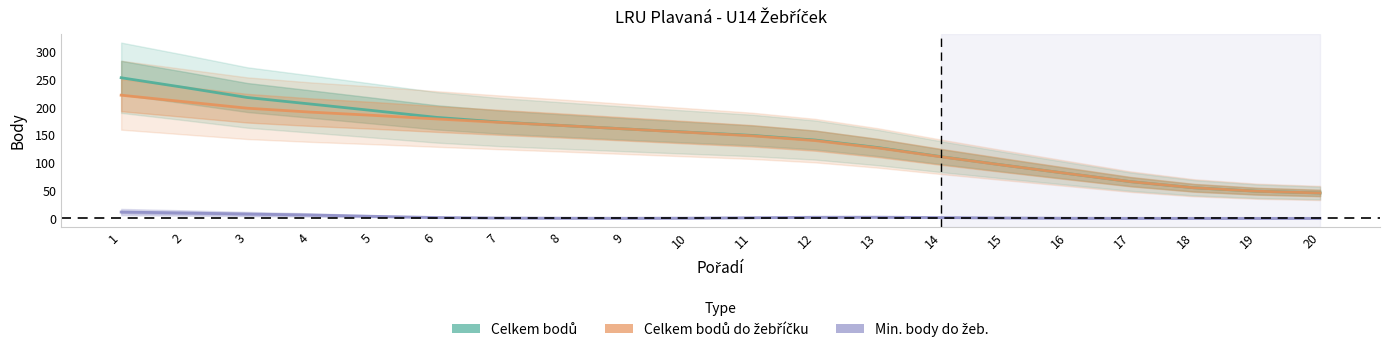

Rank the series at 3 from highest to lowest value.

Celkem bodů, Celkem bodů do žebříčku, Min. body do žeb.